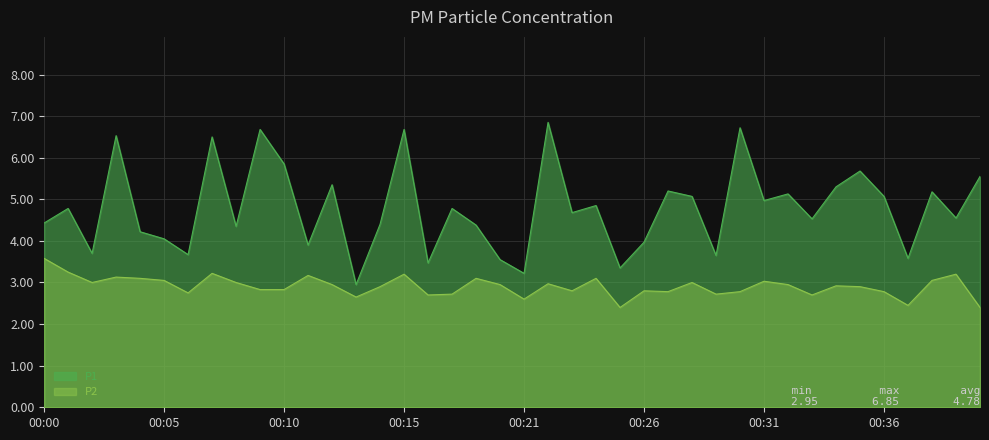

Reading right to left, transcribe all the data shown in this chart.

P1: 5.5	4.5	5.2	3.6	5.1	5.7	5.3	4.5	5.1	5.0	6.7	3.6	5.1	5.2	4.0	3.4	4.8	4.7	6.8	3.2	3.5	4.4	4.8	3.5	6.7	4.4	3.0	5.3	3.9	5.8	6.7	4.3	6.5	3.7	4.0	4.2	6.5	3.7	4.8	4.4
P2: 2.4	3.2	3.0	2.5	2.8	2.9	2.9	2.7	3.0	3.0	2.8	2.7	3.0	2.8	2.8	2.4	3.1	2.8	3.0	2.6	3.0	3.1	2.7	2.7	3.2	2.9	2.6	3.0	3.2	2.8	2.8	3.0	3.2	2.8	3.0	3.1	3.1	3.0	3.2	3.6